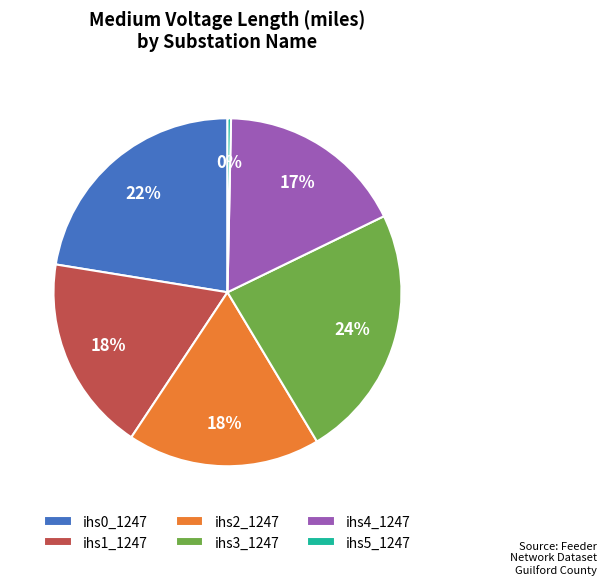

Count the number of slices in the pie.

6